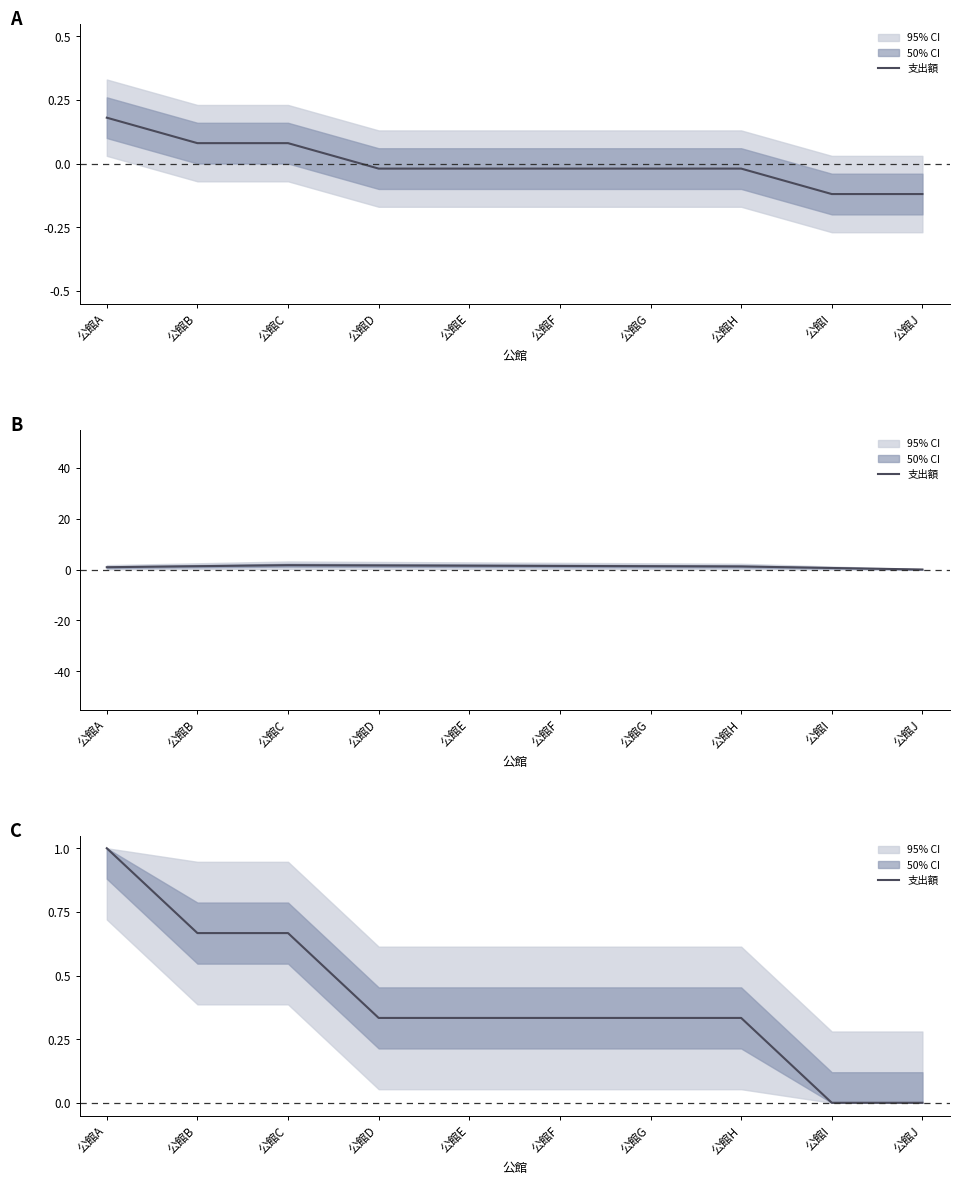

True or false: the data shows 0.5 at 公館J.

False